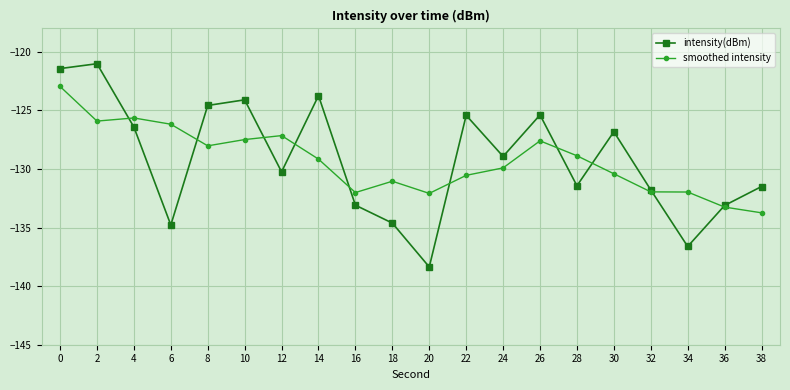

How many lines are shown in the chart?

2